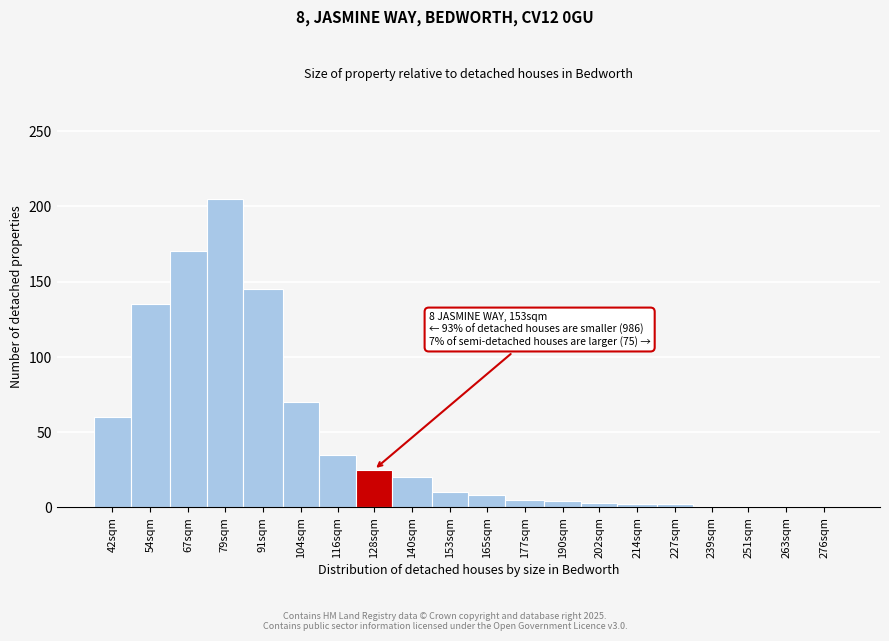

Read the value at 54sqm, to the nearest 50.

150